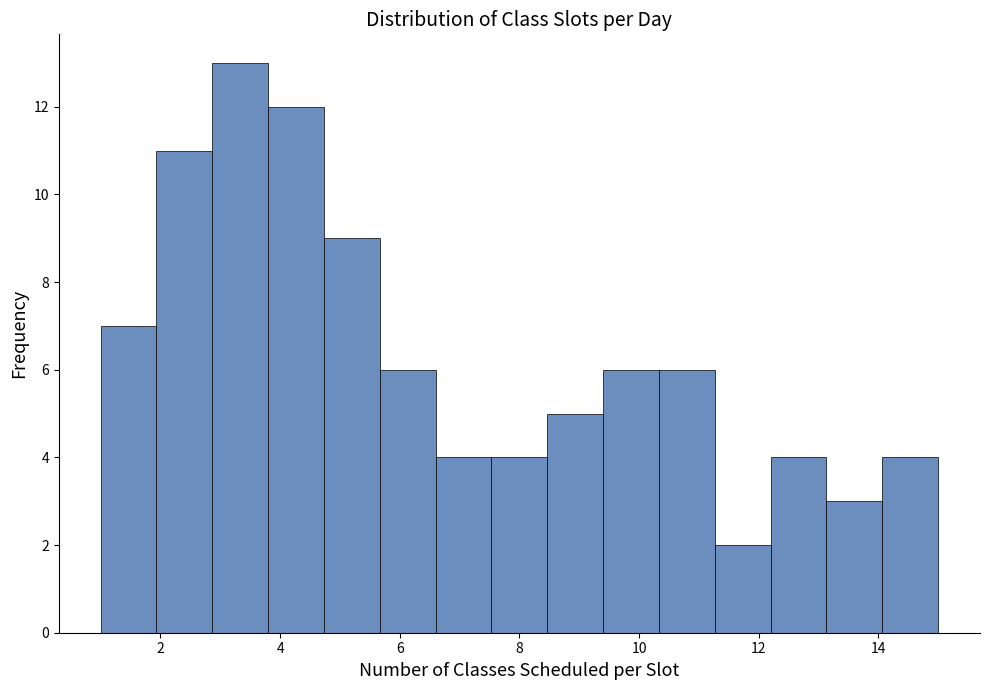

Reading left to right, list every bar in this chart as the range it spans on the x-axis followed by its height. Neither the bar edges nor the heights are printed on the chart, so give them approximately, as read against the axes.

1.0 to 2.0: 7
2.0 to 2.8: 11
2.8 to 3.8: 13
3.8 to 4.8: 12
4.8 to 5.6: 9
5.6 to 6.6: 6
6.6 to 7.6: 4
7.6 to 8.4: 4
8.4 to 9.4: 5
9.4 to 10.4: 6
10.4 to 11.2: 6
11.2 to 12.2: 2
12.2 to 13.2: 4
13.2 to 14.0: 3
14.0 to 15.0: 4